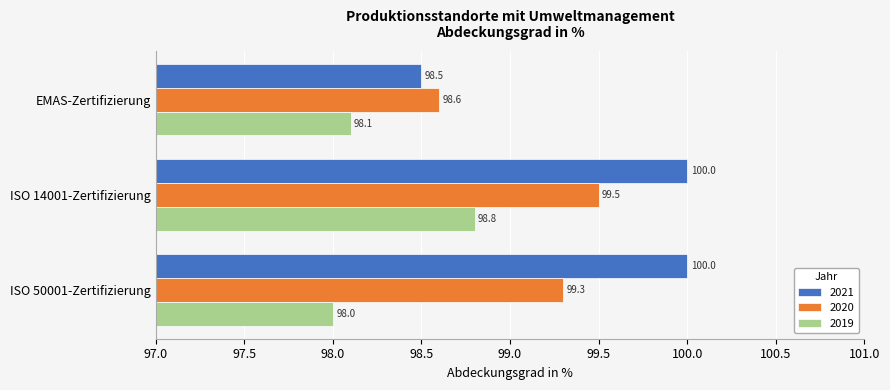

Where is 2021 nearest to the value 99?

EMAS-Zertifizierung